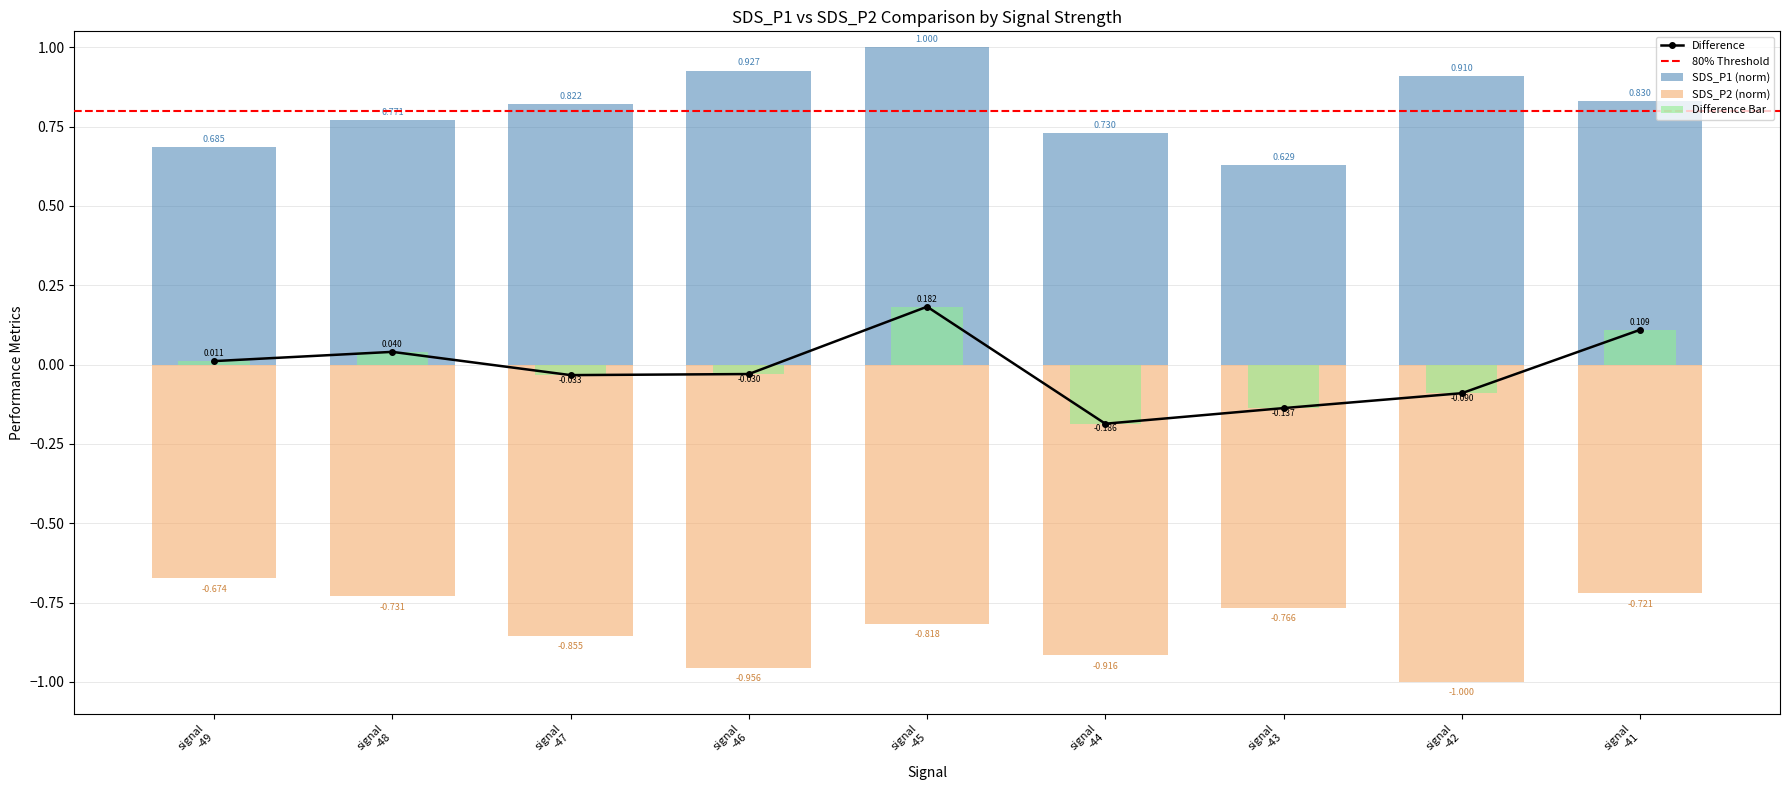

What is the sum of all SDS_P1 values?

7.3